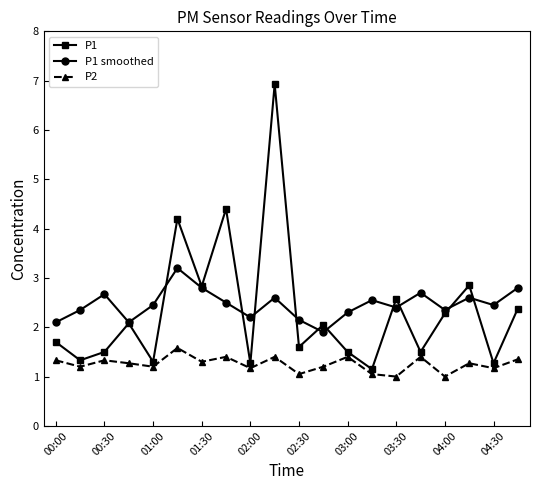

True or false: P2 has more than 2 interior local peaks.

True